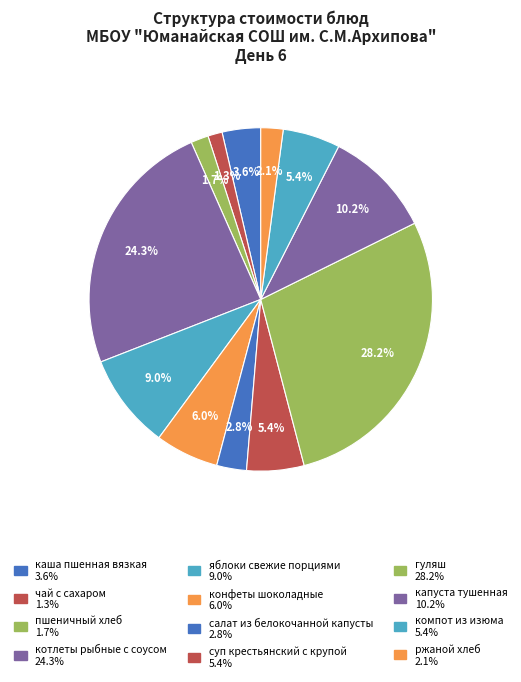

How many segments does this pie chart have?

12